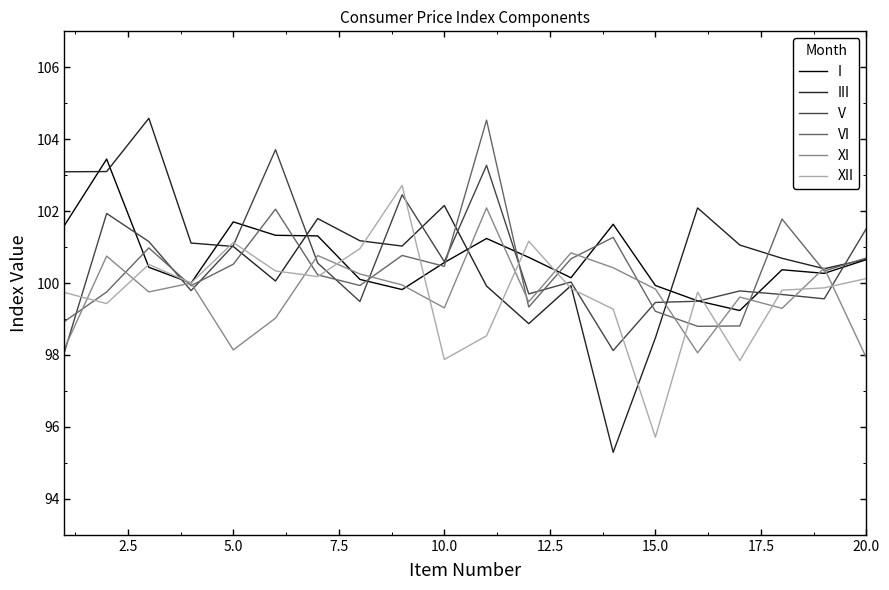

True or false: XII has more than 1 interior local peaks.

True